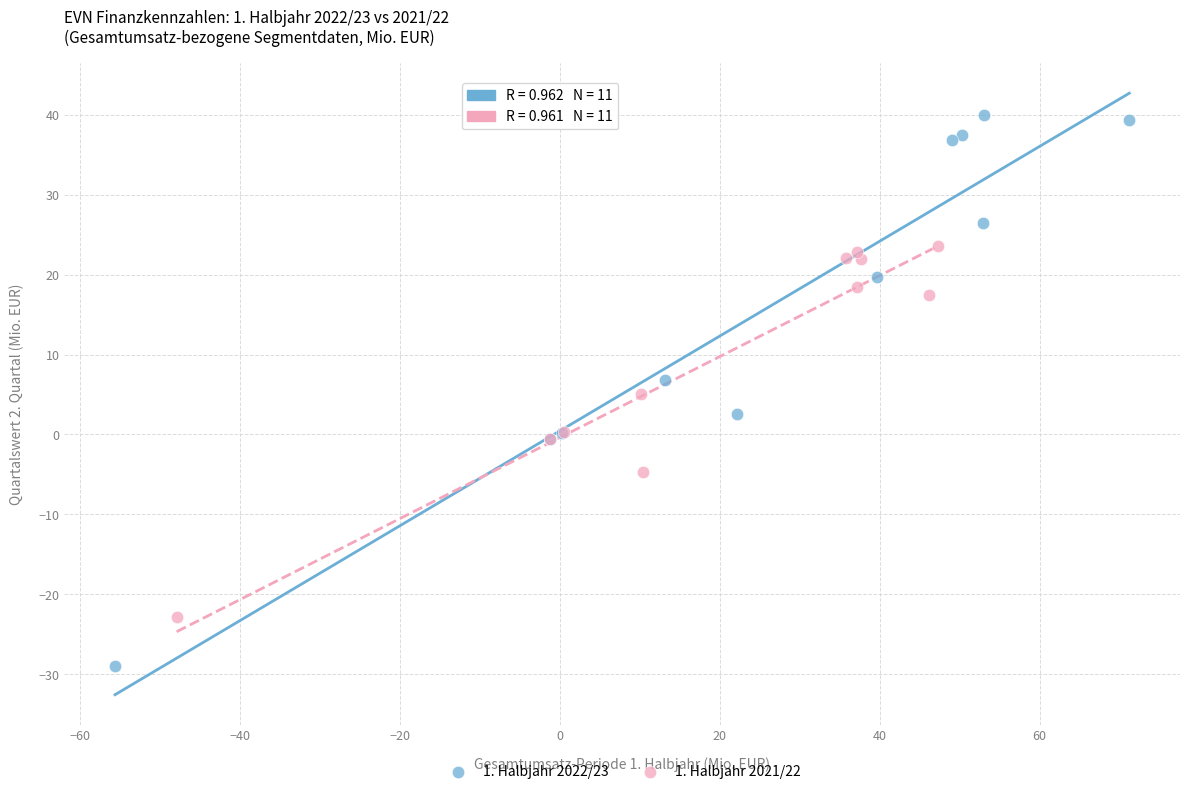

Which series contains the lowest Y value?

1. Halbjahr 2022/23